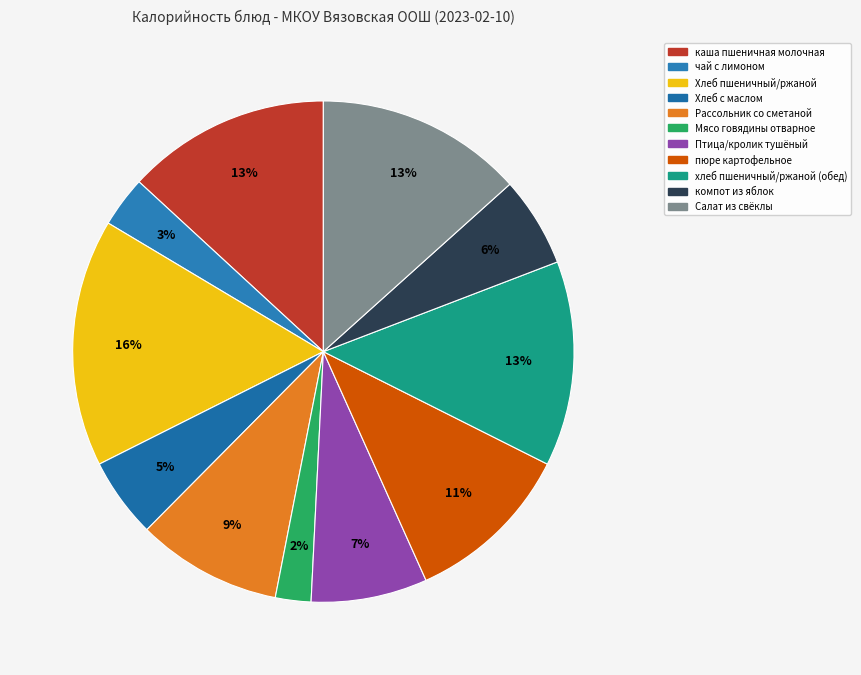

What is the smallest slice in the pie chart?

Мясо говядины отварное